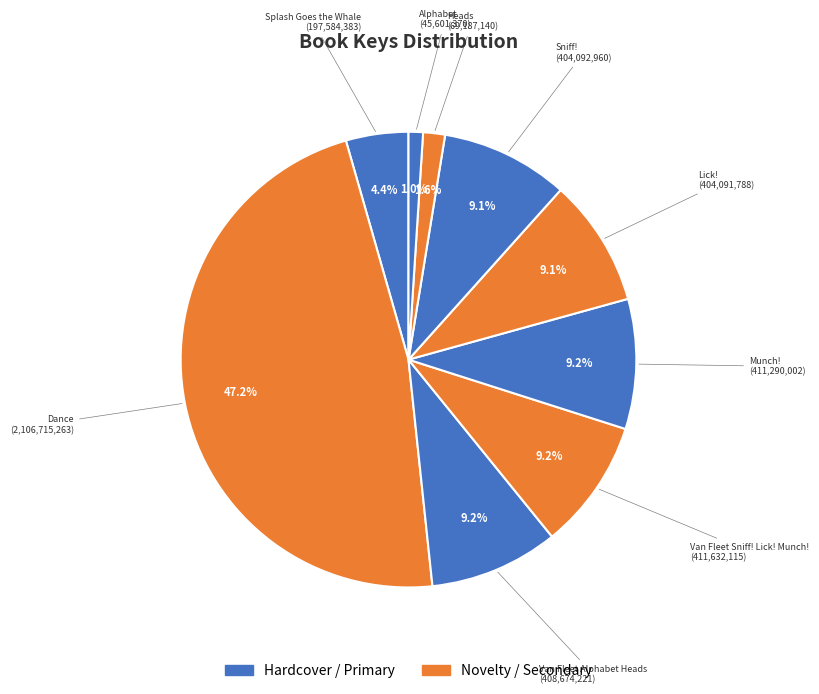

To the nearest percent, what is the difference between the largest and smallest slice percentages?

46%